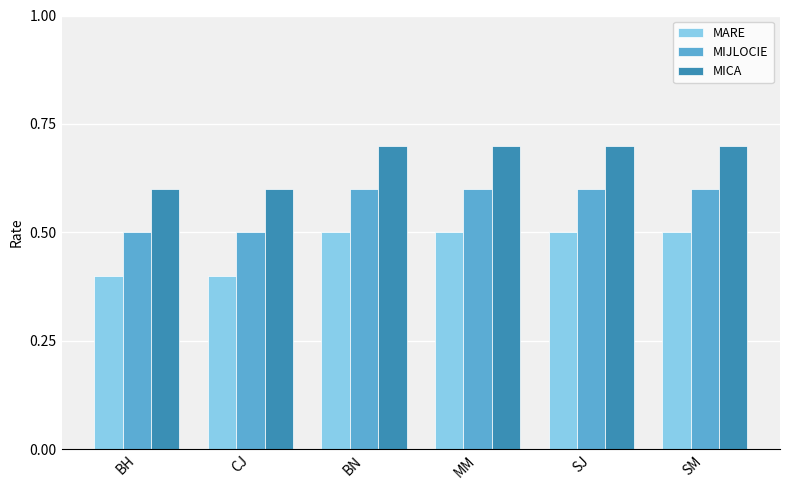

Reading left to right, extract all data points from this chart.

MARE: BH=0.4	CJ=0.4	BN=0.5	MM=0.5	SJ=0.5	SM=0.5
MIJLOCIE: BH=0.5	CJ=0.5	BN=0.6	MM=0.6	SJ=0.6	SM=0.6
MICA: BH=0.6	CJ=0.6	BN=0.7	MM=0.7	SJ=0.7	SM=0.7